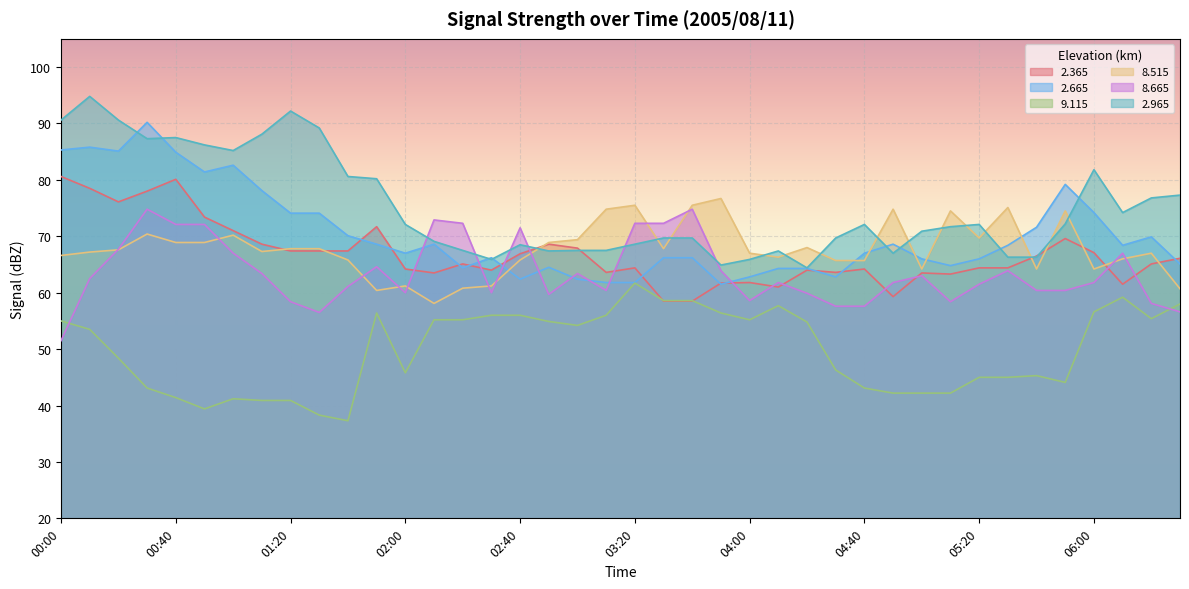

Where does the   2.365 series first go above 65?

00:00